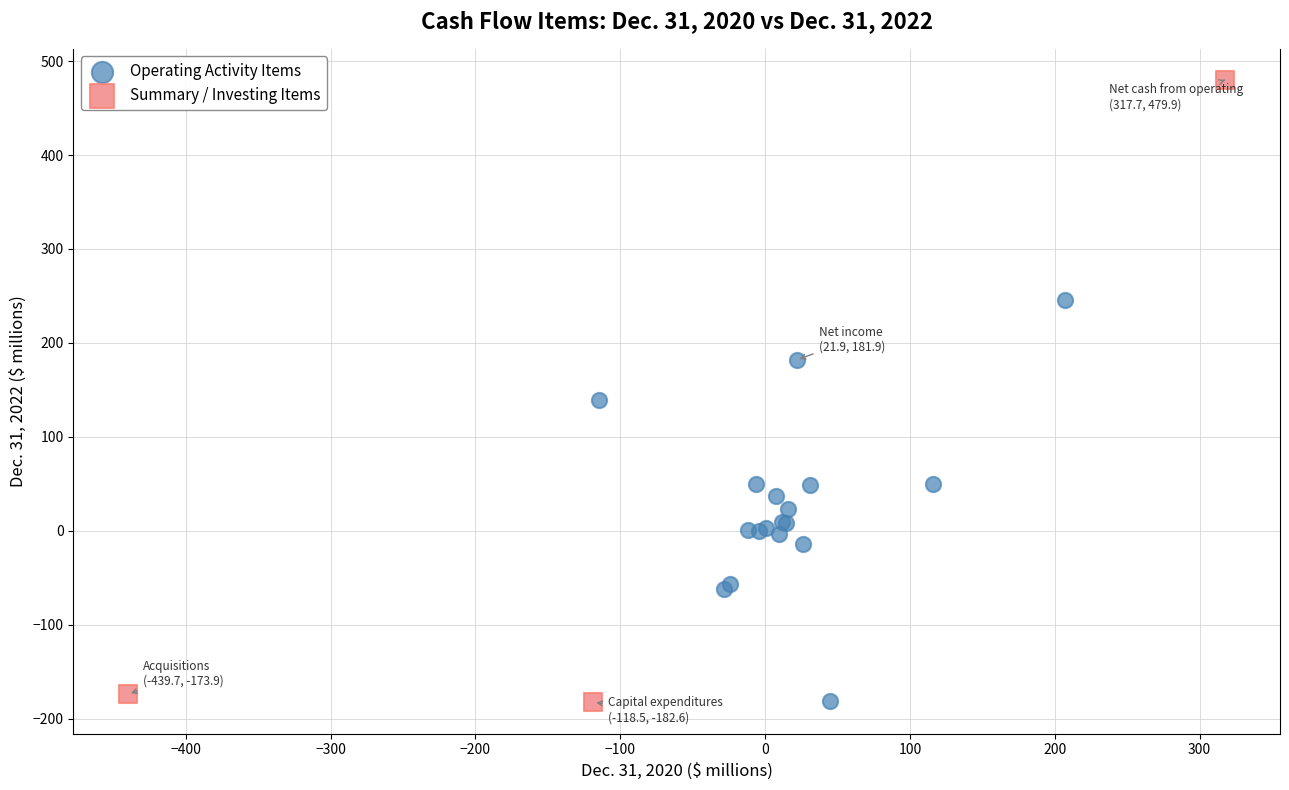

Which series reaches the maximum Y coordinate?

Summary / Investing Items